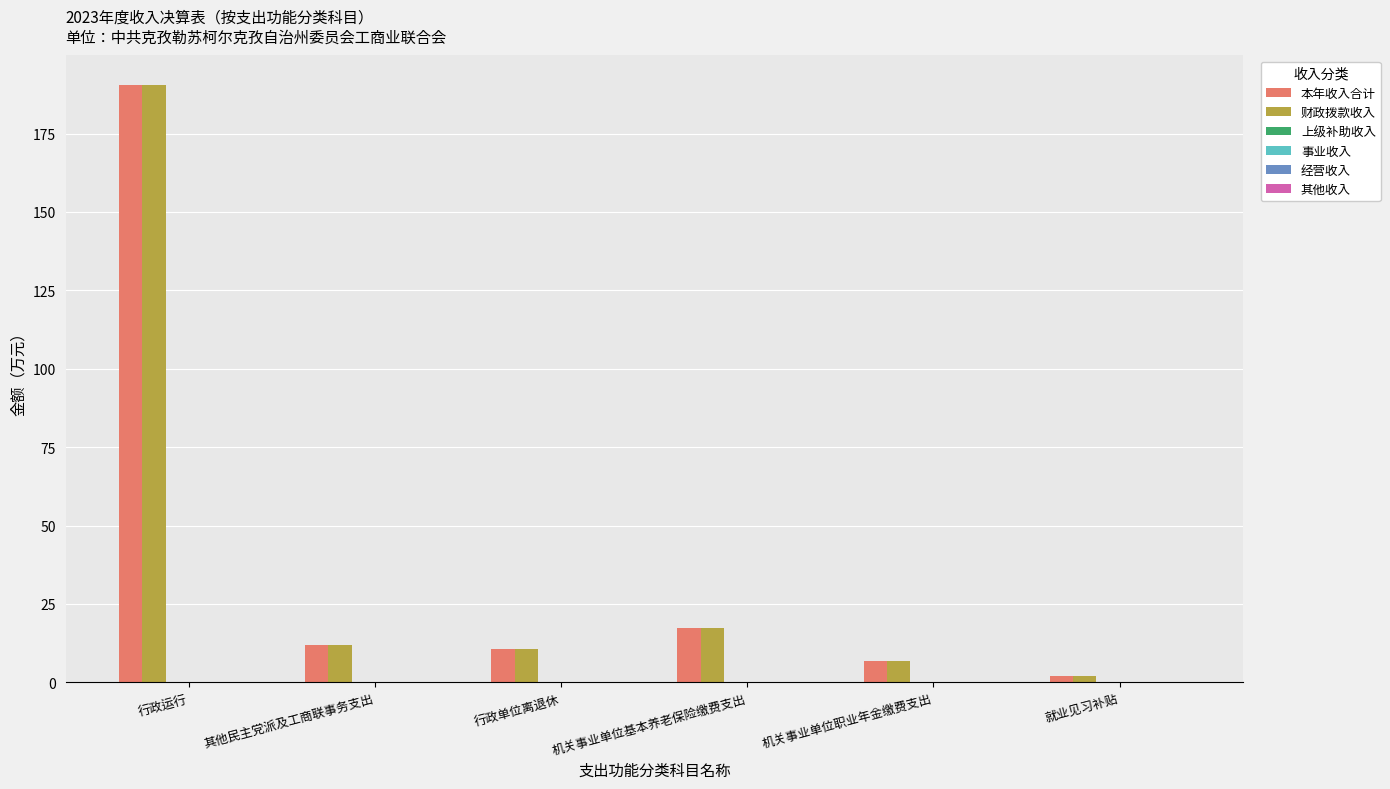

How many values in 其他收入 are above zero?

1